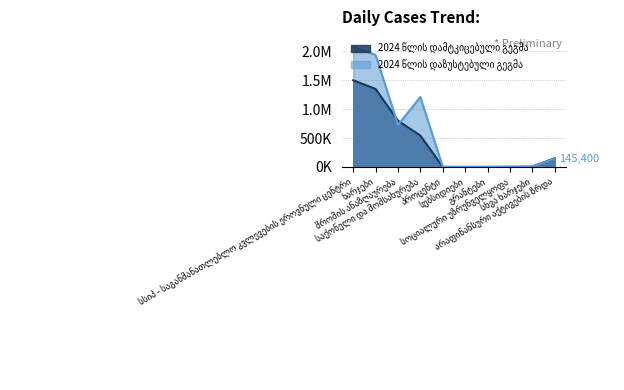

At which label does 2024 წლის დამტკიცებული გეგმა first exceed 150000?

სსიპ - საგანმანათლებლო კვლევების ეროვნული ცენტრი